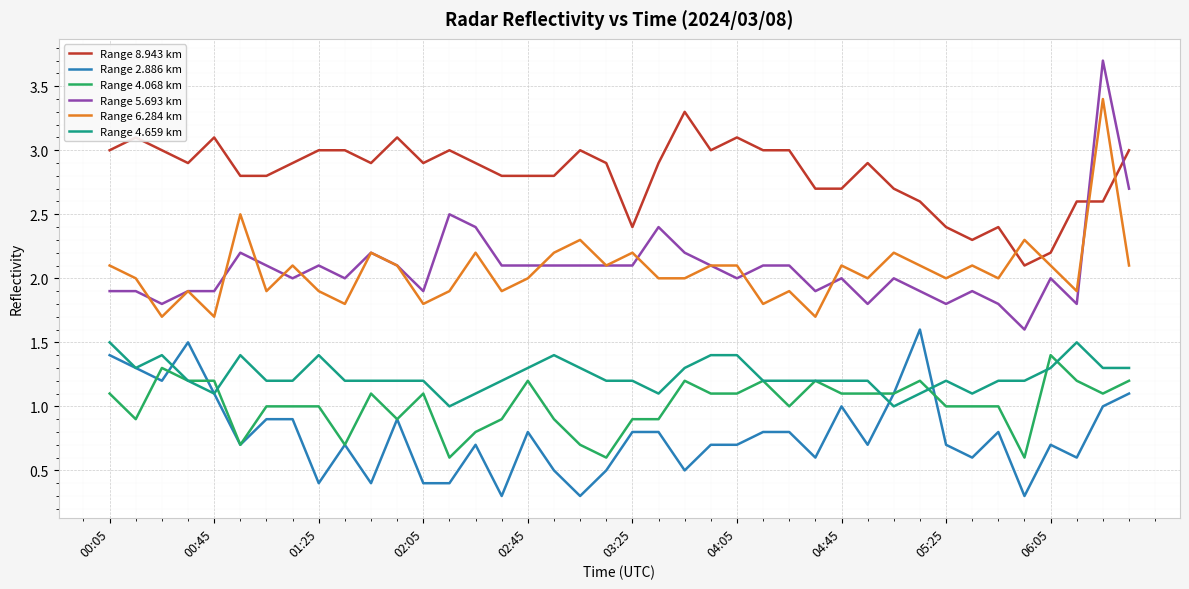

Reading right to left, what are all the values shown in this chart?

Range 8.943 km: 3.0	2.6	2.6	2.2	2.1	2.4	2.3	2.4	2.6	2.7	2.9	2.7	2.7	3.0	3.0	3.1	3.0	3.3	2.9	2.4	2.9	3.0	2.8	2.8	2.8	2.9	3.0	2.9	3.1	2.9	3.0	3.0	2.9	2.8	2.8	3.1	2.9	3.0	3.1	3.0
Range 2.886 km: 1.1	1.0	0.6	0.7	0.3	0.8	0.6	0.7	1.6	1.1	0.7	1.0	0.6	0.8	0.8	0.7	0.7	0.5	0.8	0.8	0.5	0.3	0.5	0.8	0.3	0.7	0.4	0.4	0.9	0.4	0.7	0.4	0.9	0.9	0.7	1.1	1.5	1.2	1.3	1.4
Range 4.068 km: 1.2	1.1	1.2	1.4	0.6	1.0	1.0	1.0	1.2	1.1	1.1	1.1	1.2	1.0	1.2	1.1	1.1	1.2	0.9	0.9	0.6	0.7	0.9	1.2	0.9	0.8	0.6	1.1	0.9	1.1	0.7	1.0	1.0	1.0	0.7	1.2	1.2	1.3	0.9	1.1
Range 5.693 km: 2.7	3.7	1.8	2.0	1.6	1.8	1.9	1.8	1.9	2.0	1.8	2.0	1.9	2.1	2.1	2.0	2.1	2.2	2.4	2.1	2.1	2.1	2.1	2.1	2.1	2.4	2.5	1.9	2.1	2.2	2.0	2.1	2.0	2.1	2.2	1.9	1.9	1.8	1.9	1.9
Range 6.284 km: 2.1	3.4	1.9	2.1	2.3	2.0	2.1	2.0	2.1	2.2	2.0	2.1	1.7	1.9	1.8	2.1	2.1	2.0	2.0	2.2	2.1	2.3	2.2	2.0	1.9	2.2	1.9	1.8	2.1	2.2	1.8	1.9	2.1	1.9	2.5	1.7	1.9	1.7	2.0	2.1
Range 4.659 km: 1.3	1.3	1.5	1.3	1.2	1.2	1.1	1.2	1.1	1.0	1.2	1.2	1.2	1.2	1.2	1.4	1.4	1.3	1.1	1.2	1.2	1.3	1.4	1.3	1.2	1.1	1.0	1.2	1.2	1.2	1.2	1.4	1.2	1.2	1.4	1.1	1.2	1.4	1.3	1.5